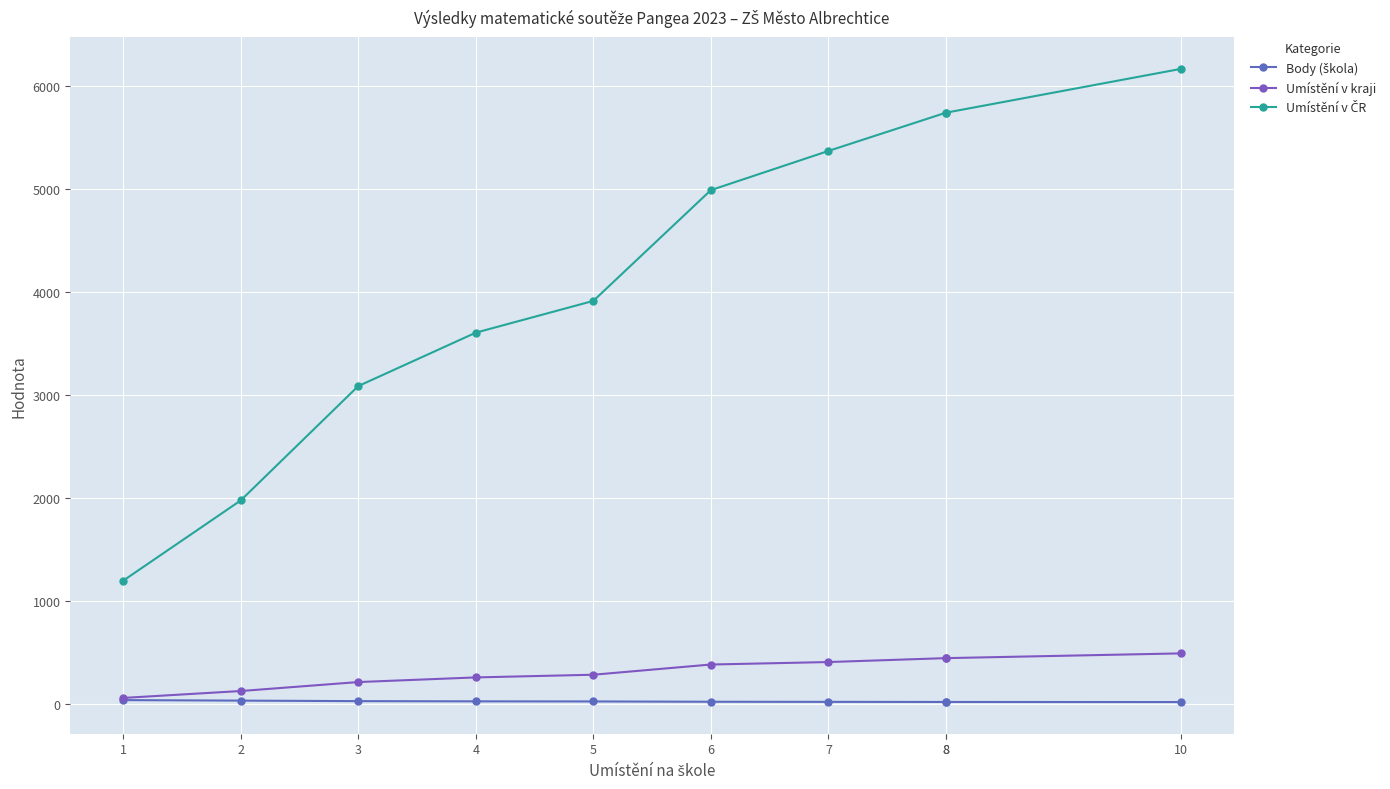

What is the difference between the highest and lowest values at 10?

6140